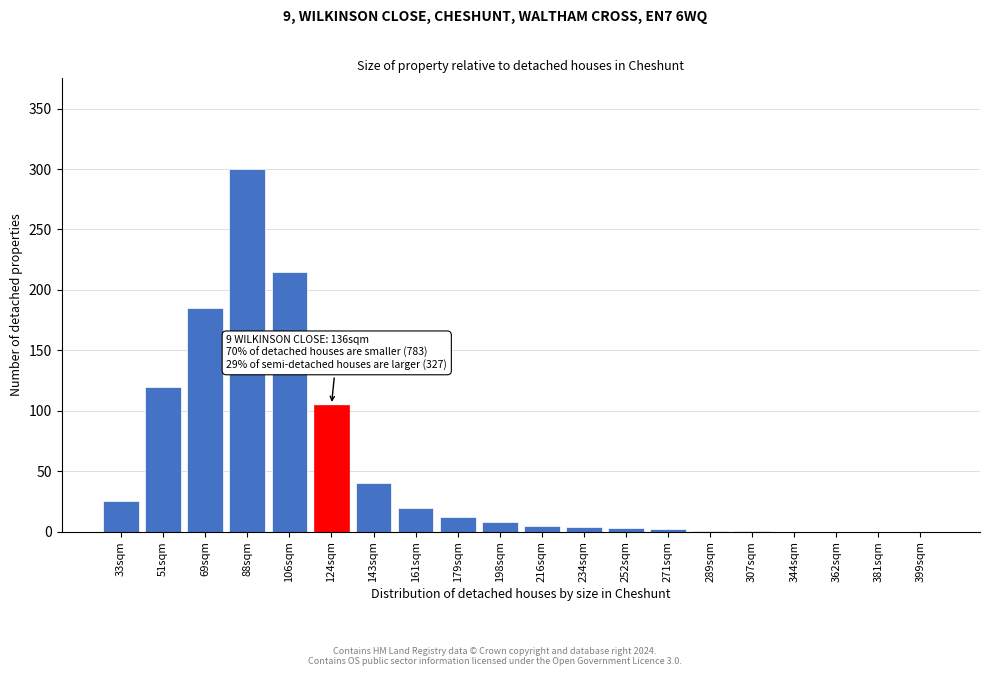

What is the sum of all values?

1046